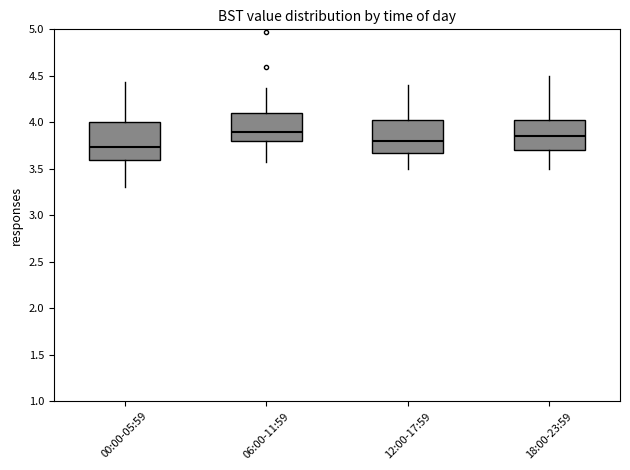

Reading left to right, transcribe this box plot: for each box, give where its median line is, the range the box spans, and where its two whiskers end, as read against the y-axis. The values are not printed on the chart, so give them approximately, as read against the axis.

00:00-05:59: median 3.75, box 3.60 to 4.00, whiskers 3.30 to 4.45
06:00-11:59: median 3.90, box 3.80 to 4.10, whiskers 3.55 to 4.35
12:00-17:59: median 3.80, box 3.70 to 4.05, whiskers 3.50 to 4.40
18:00-23:59: median 3.85, box 3.70 to 4.05, whiskers 3.50 to 4.50